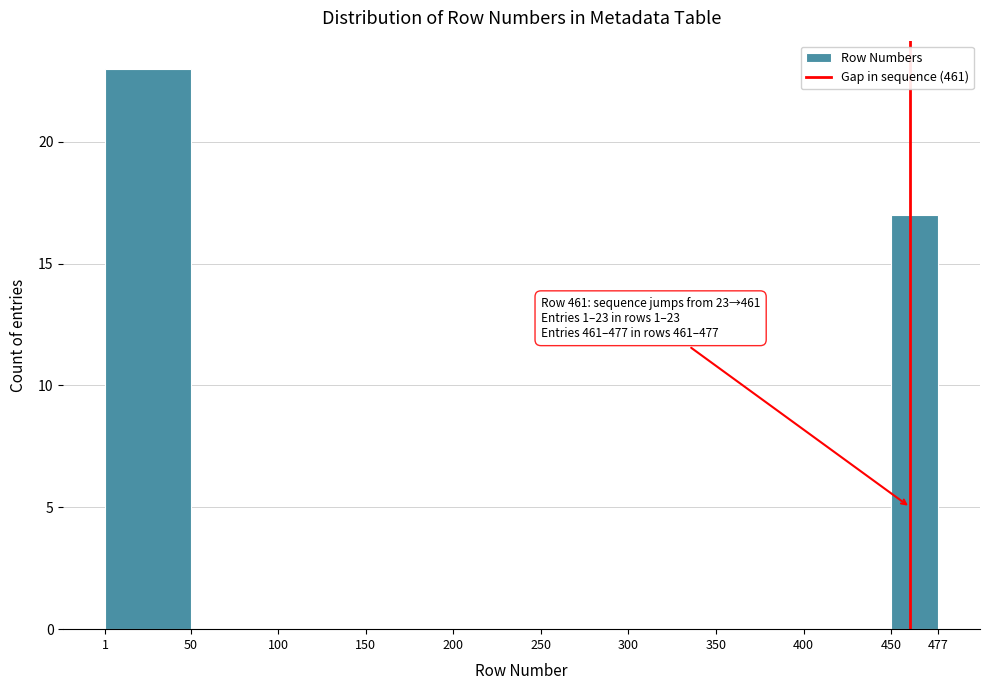

Over which range of the x-axis is the bar tallest?

1 to 50